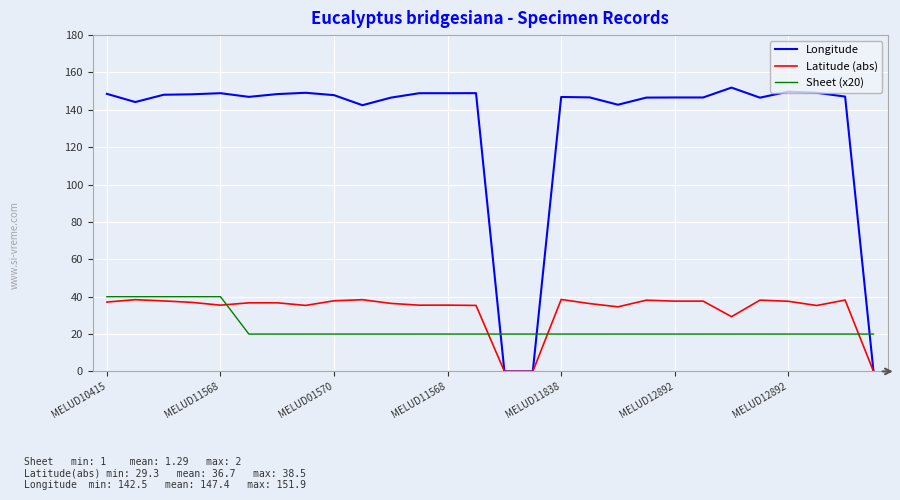

How many intersections are there between Latitude (abs) and Sheet (x20)?

4